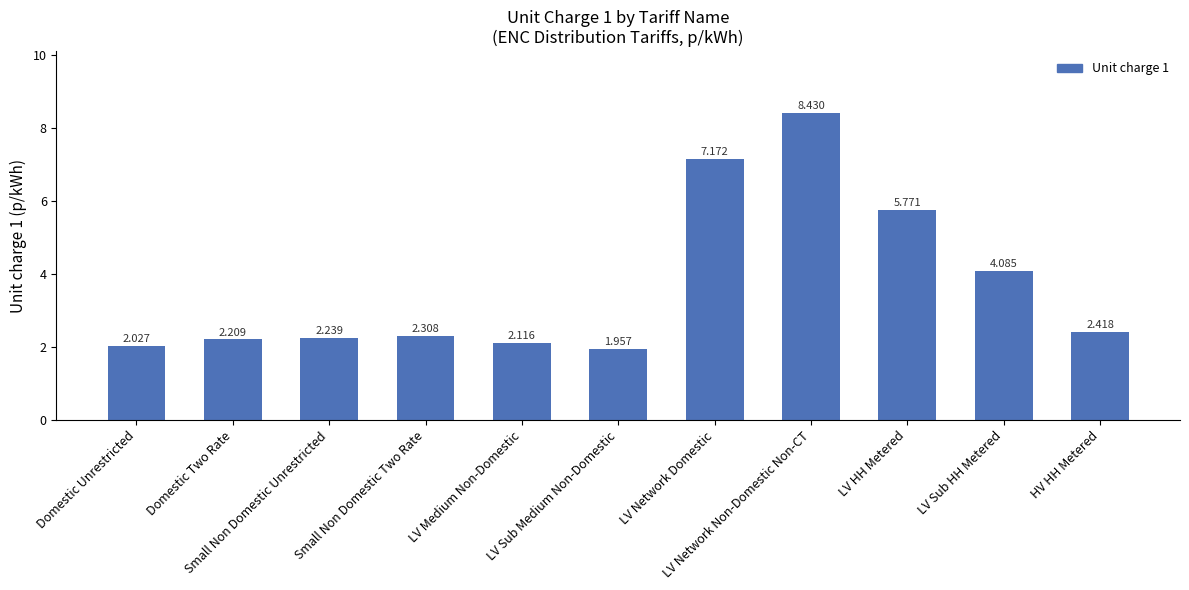

How many data points are above 2?

10